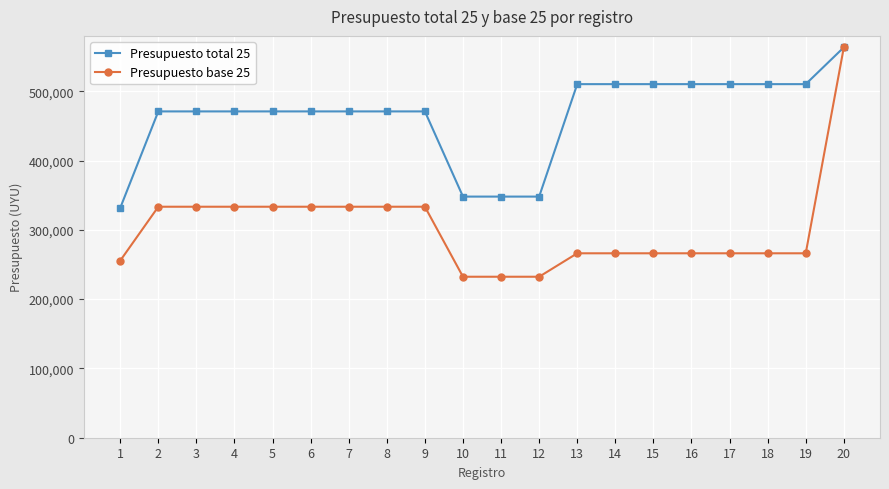

What is the average value of the Presupuesto total 25 series?

463855.0